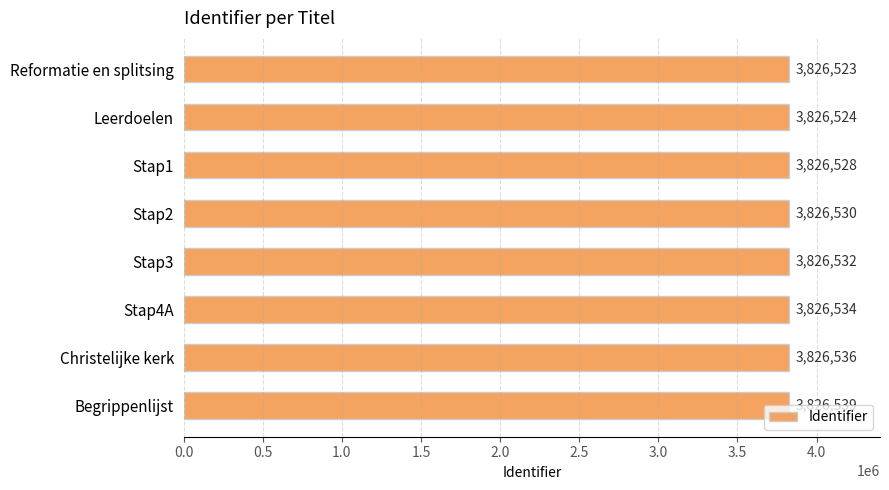

What is the sum of all values?

30612246